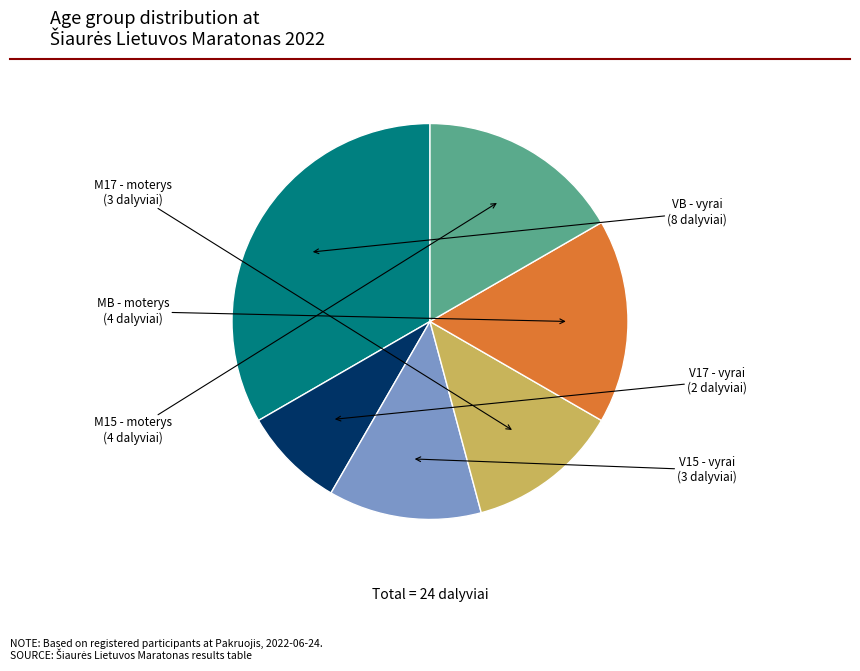

Is there a majority slice in this chart?

No